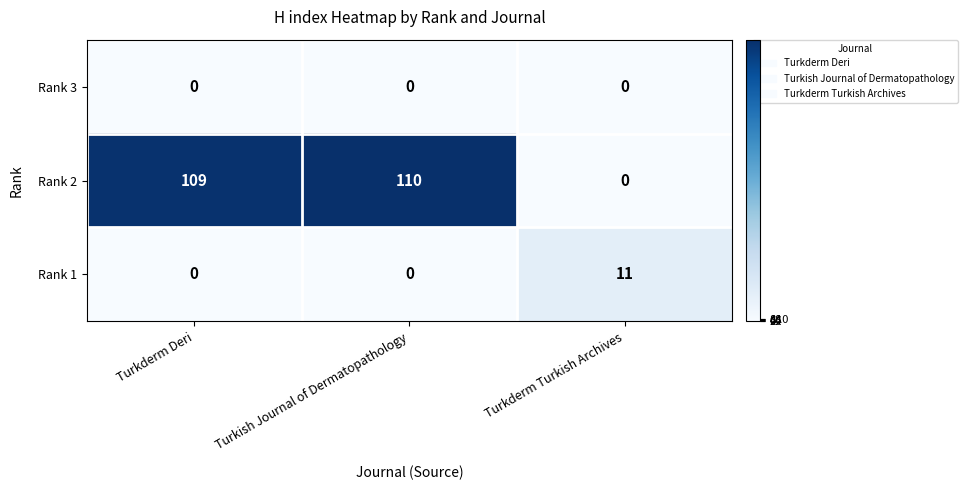

The Rank 2 series shows 35 at Turkderm Deri. True or false?

False